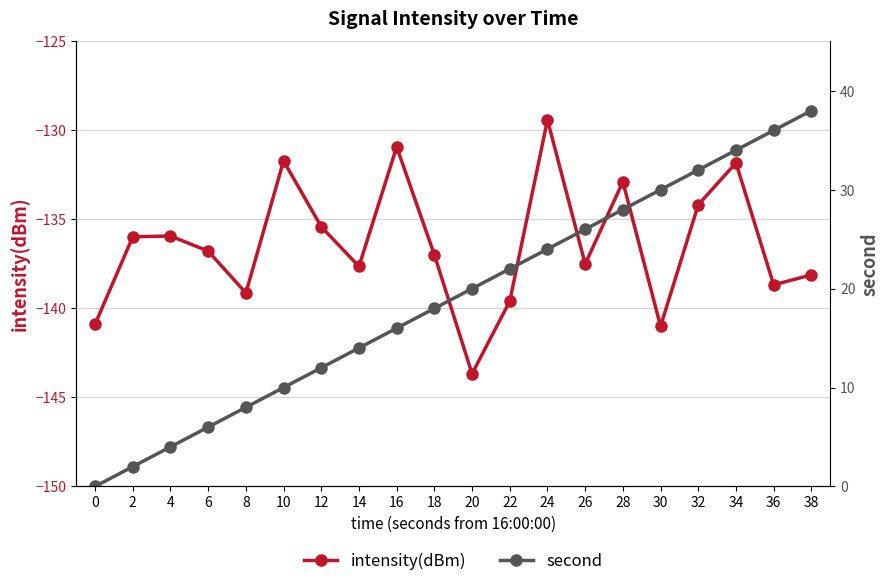

What is the value of the second point at the 14th from the left?

26.0